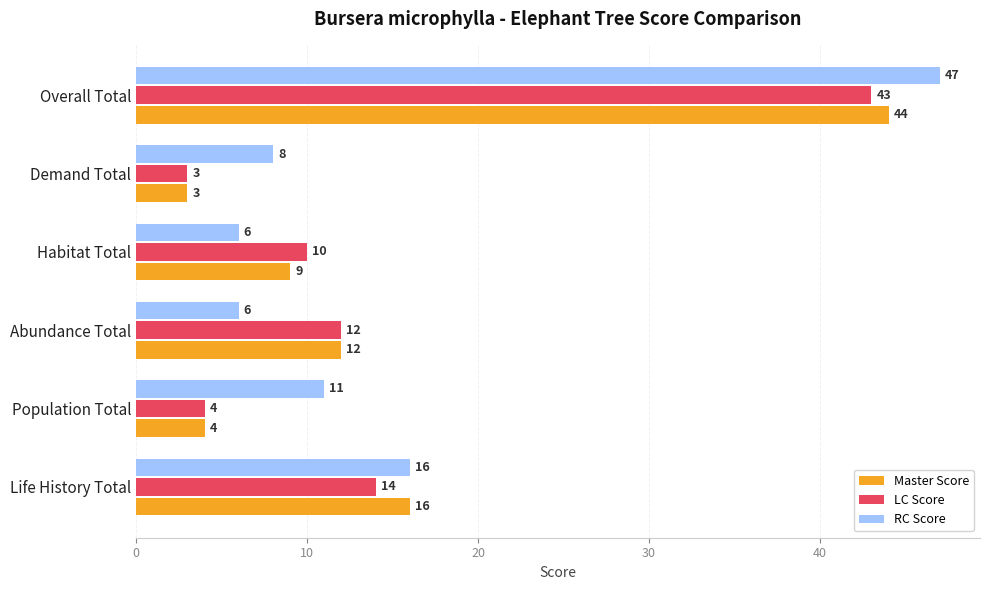

Which series changed the most between Population Total and Overall Total?

Master Score